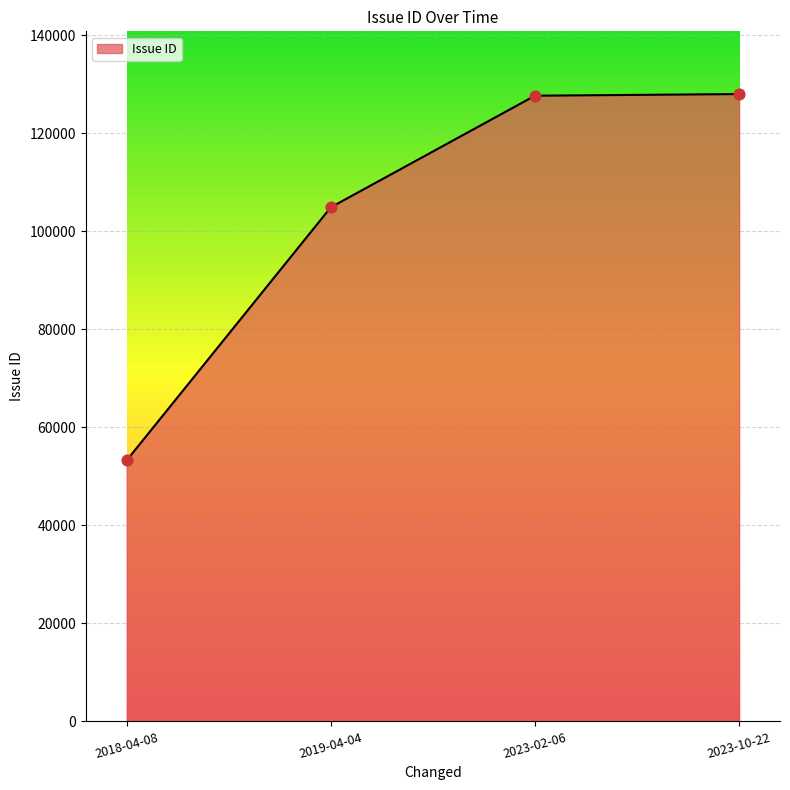

Approximately how many times larger is the value at 2018-04-08 compared to 2023-10-22?

0.4